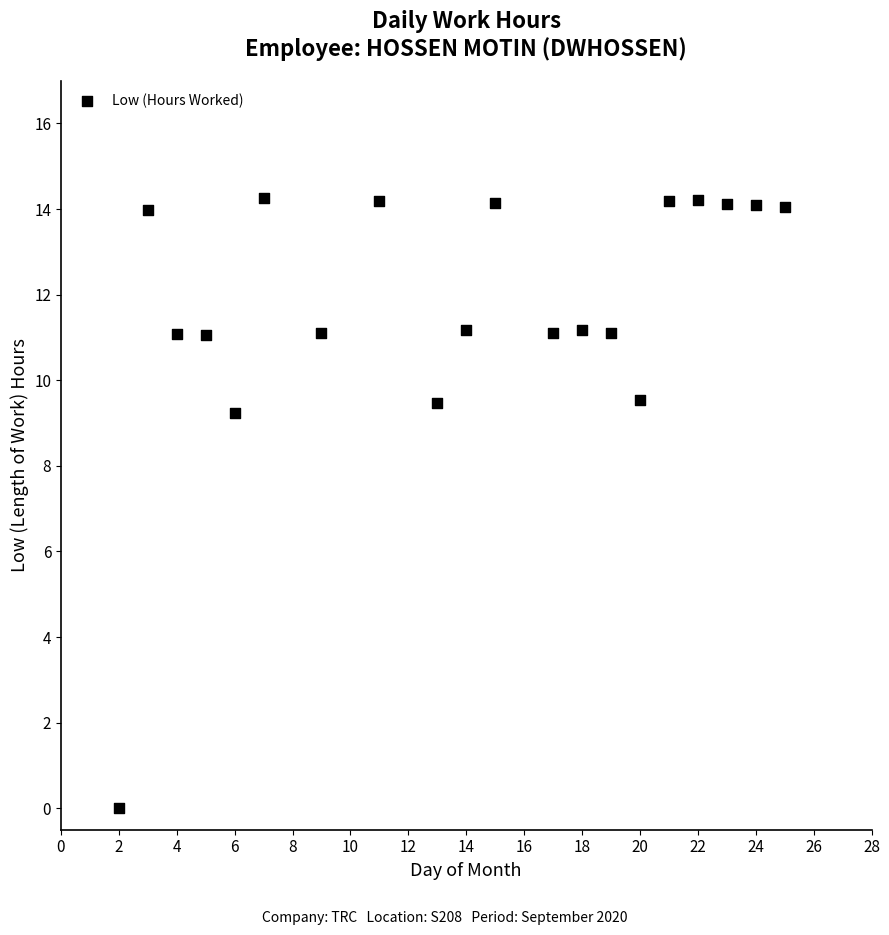

What Y value in the scatter plot is closest to 7?

9.2